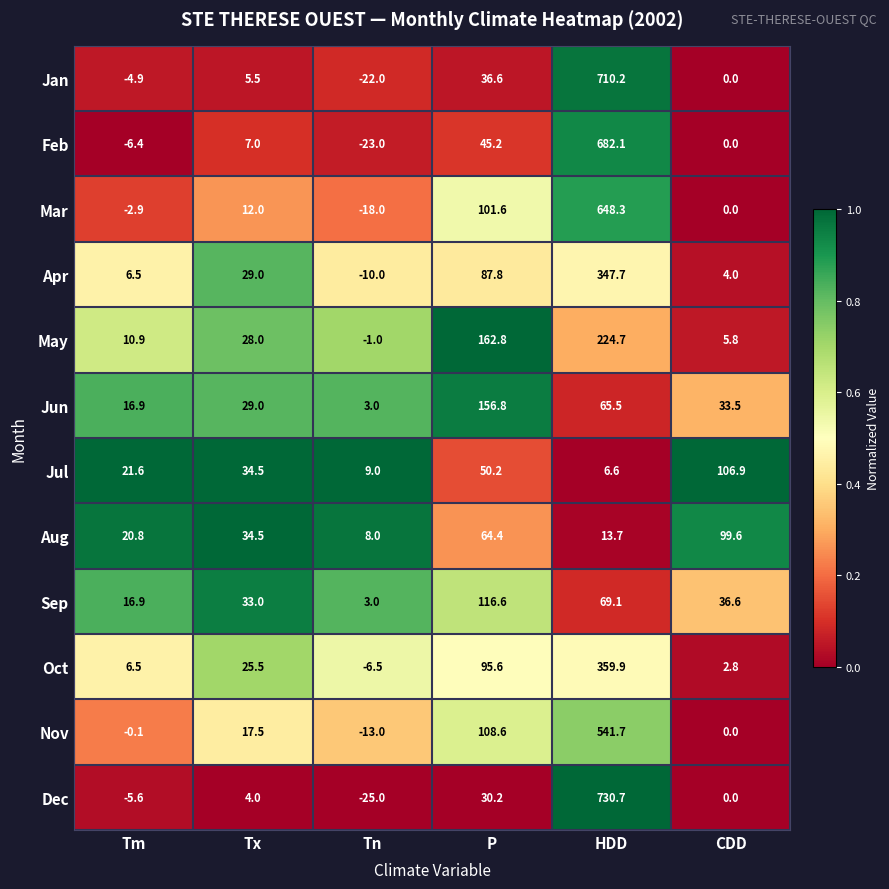

What is the maximum value shown in the chart?

730.7